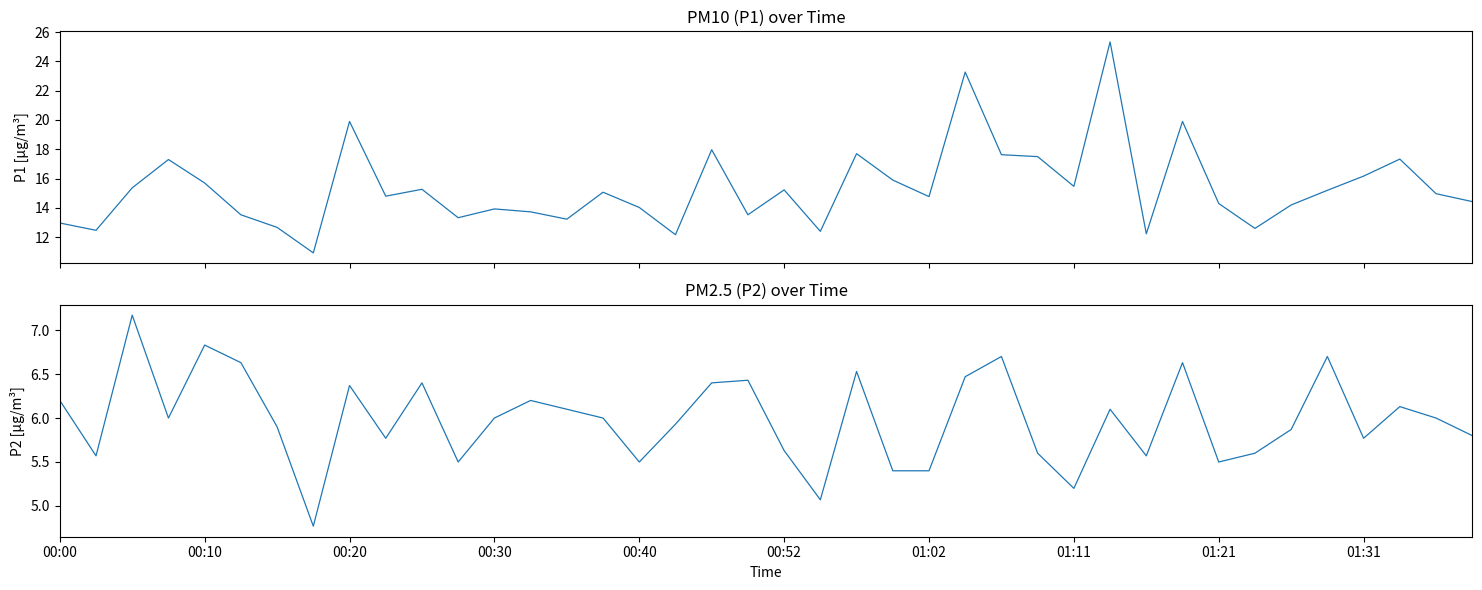

True or false: P2 and P1 intersect in this chart.

False